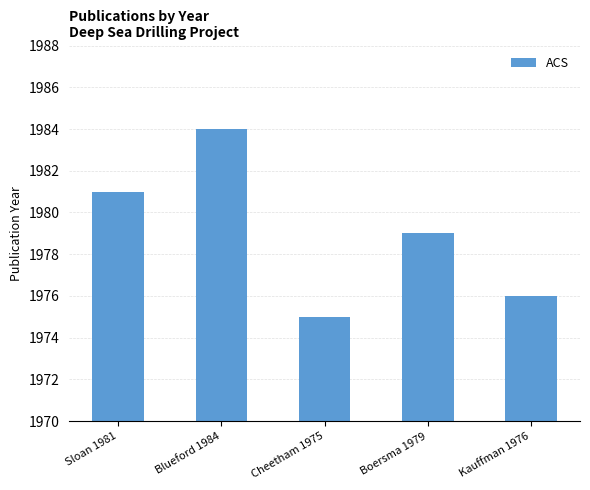

How many distinct data groups are displayed?

1